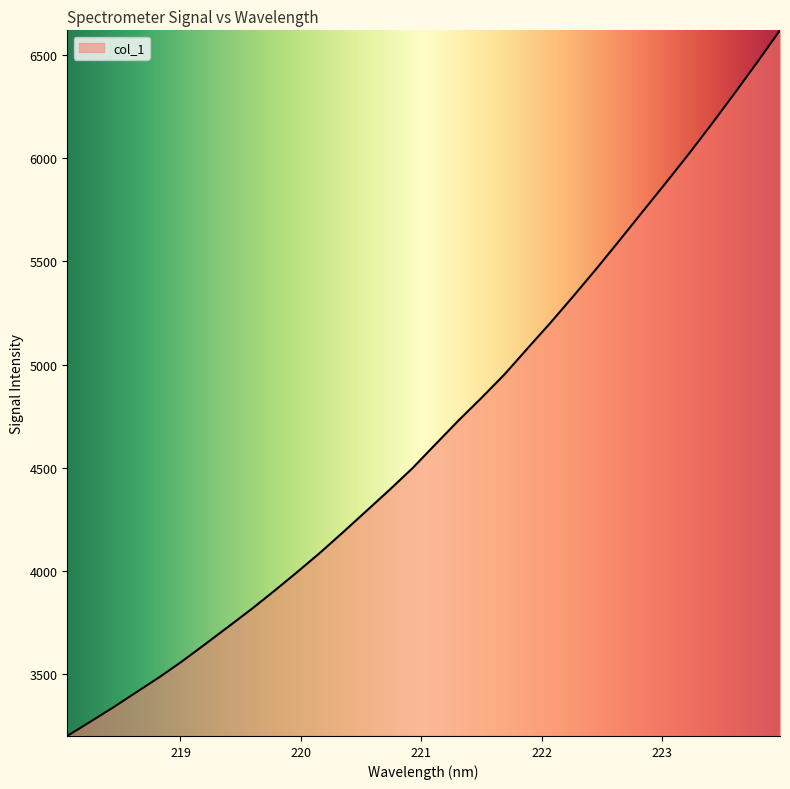

What is the maximum value shown in the chart?

6621.0